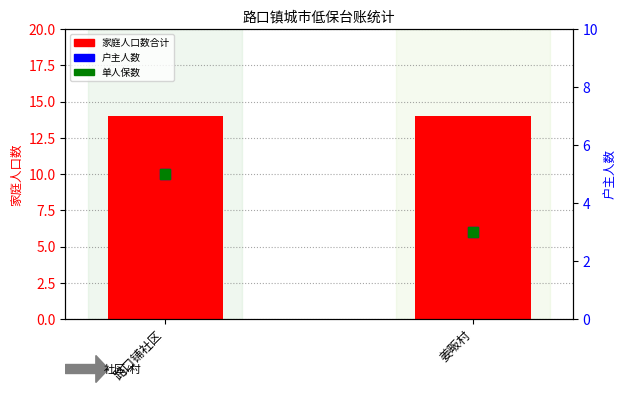

At how many categories does at least one series exceed 10?

2